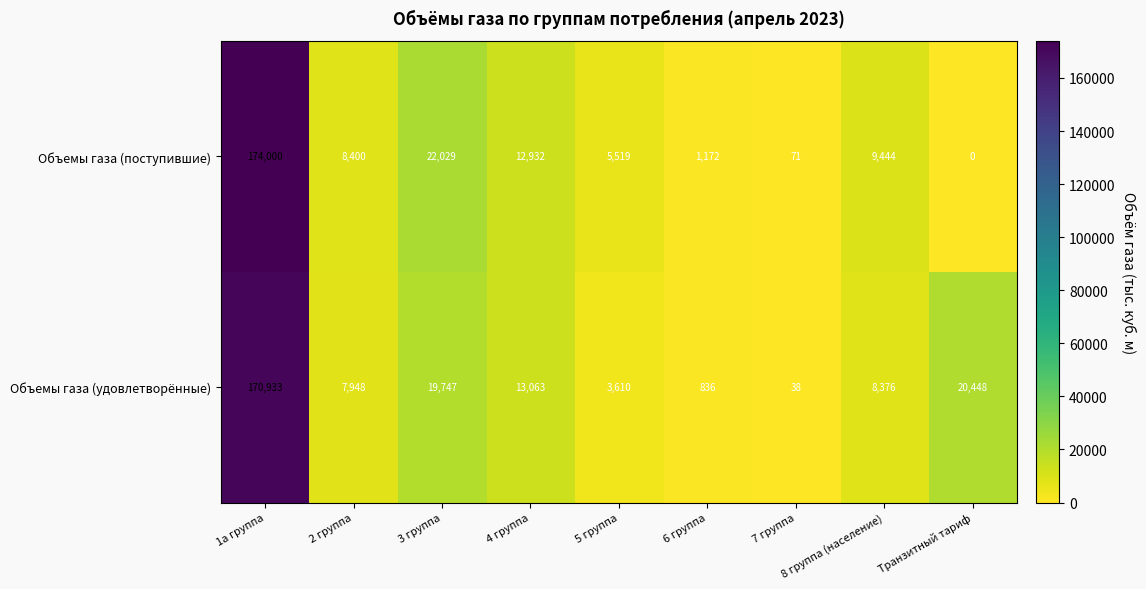

Which series changed the most between 1а группа and Транзитный тариф?

Объемы газа (поступившие)